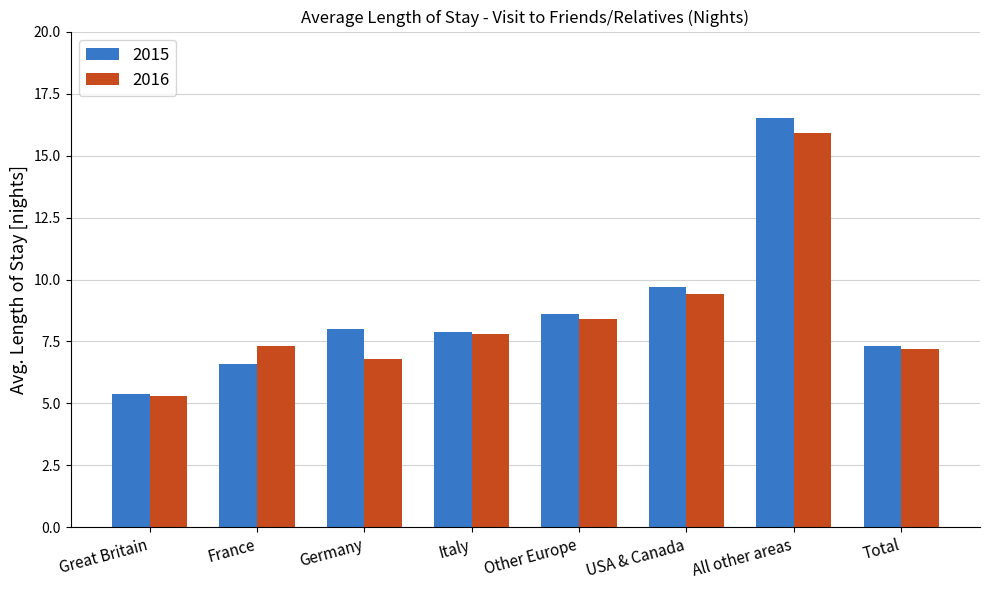

At how many categories does at least one series exceed 7?

7